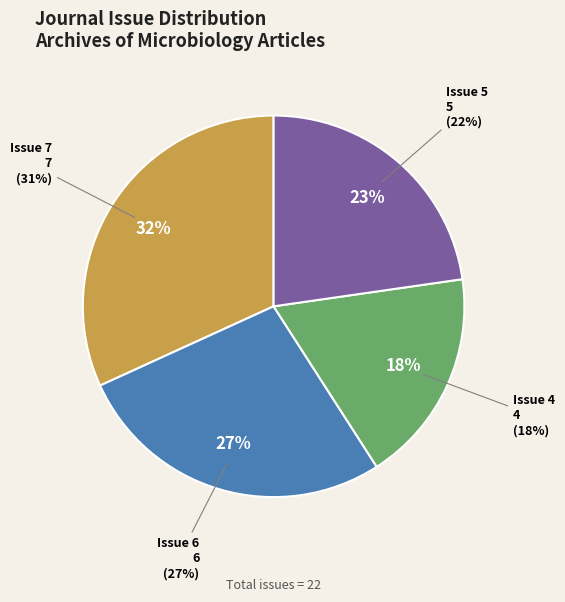

Count the number of slices in the pie.

4